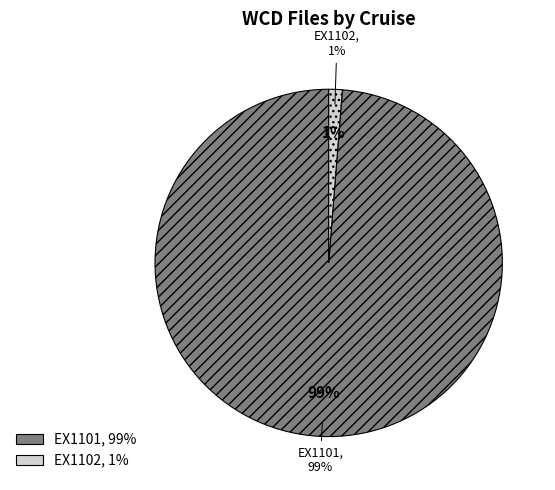

Which category has the biggest portion of the pie?

EX1101